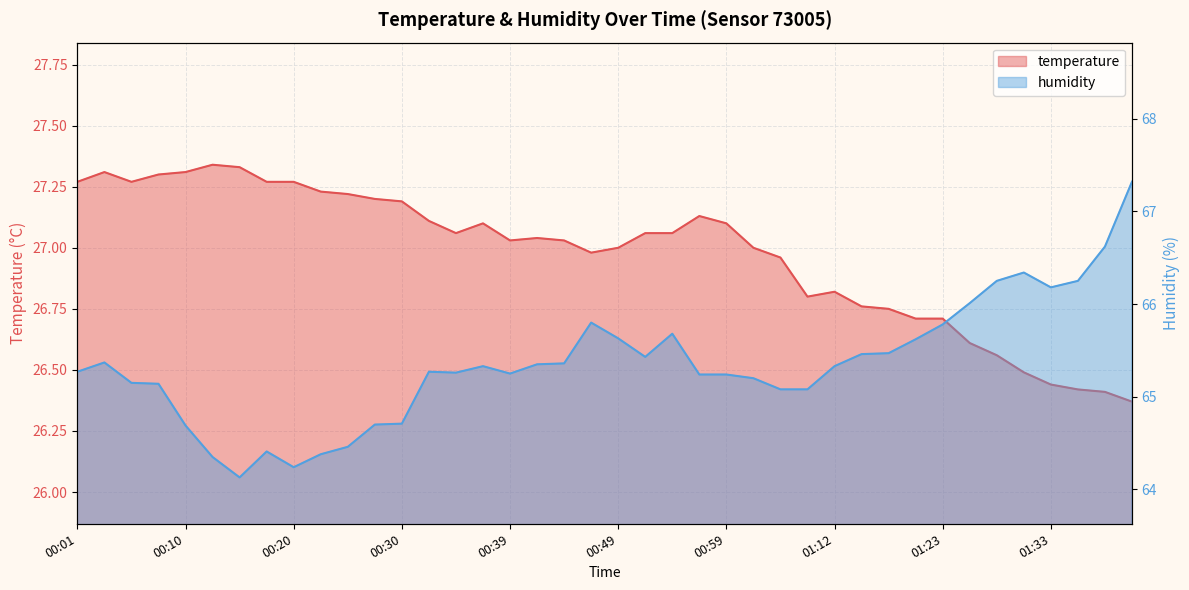

Which category has the highest value in the humidity series?

01:41